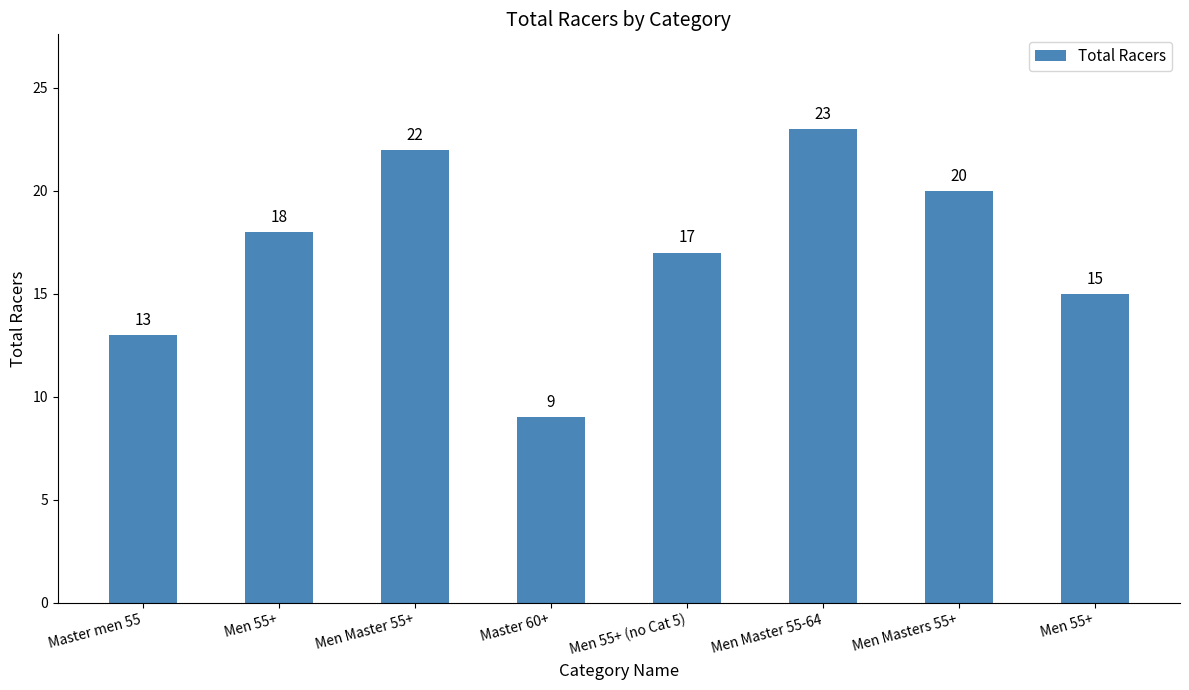

Are the bars horizontal?

No